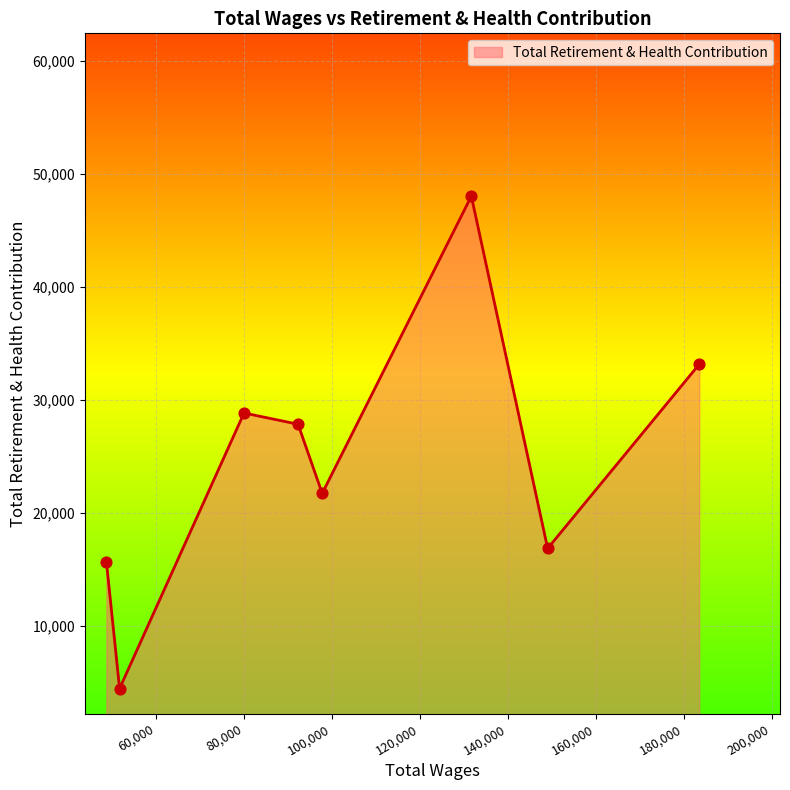

What is the minimum value shown in the chart?

4452